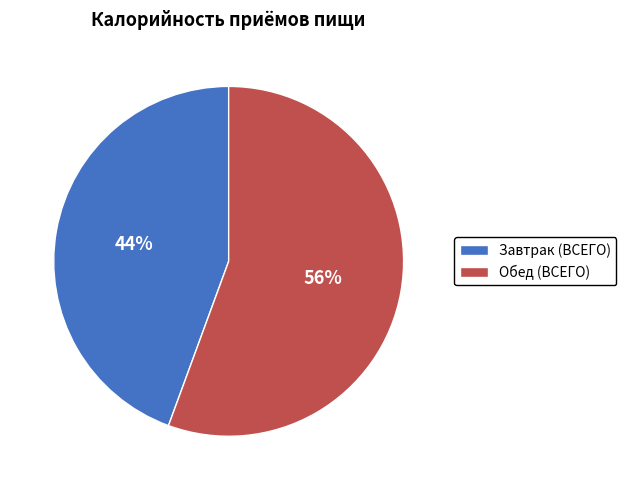

Does any single category account for the majority?

Yes